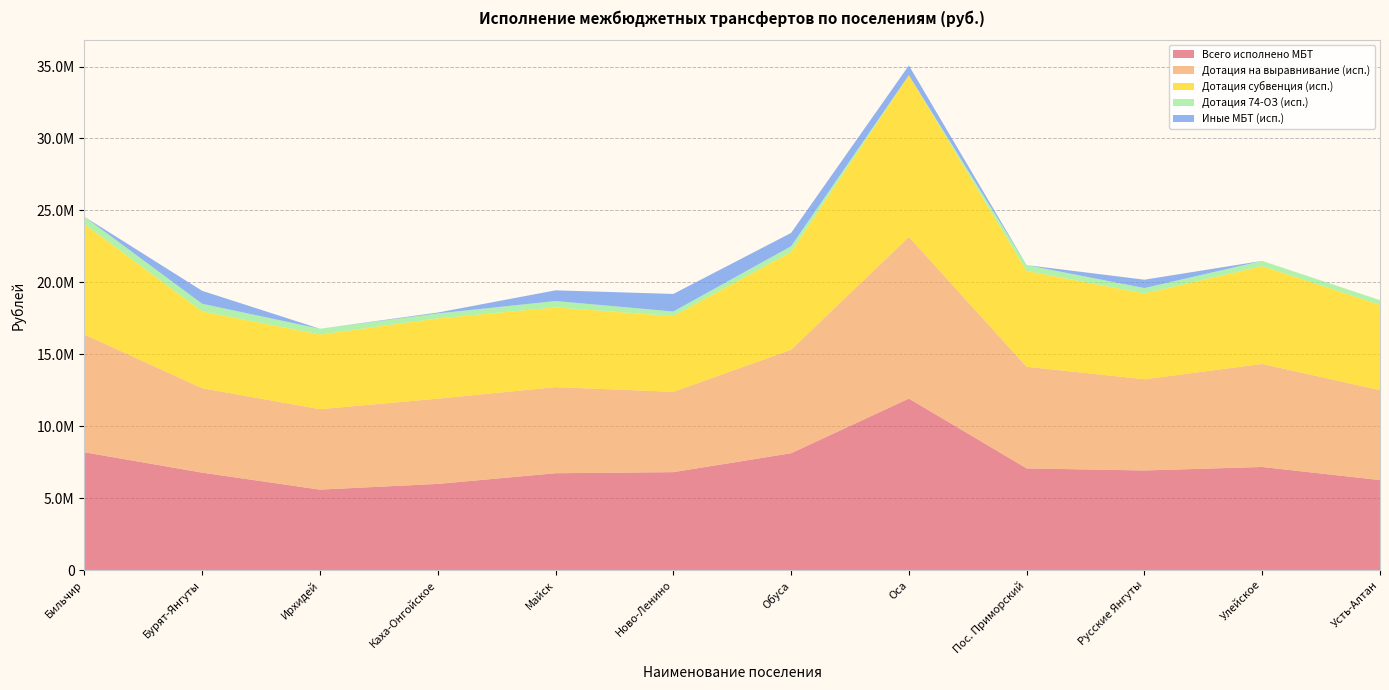

Reading left to right, transcribe all the data shown in this chart.

Всего исполнено МБТ: 8186500.0	6768839.5	5590000.0	5986165.0	6729000.0	6804400.0	8119767.4	11918851.8	7065000.0	6921461.4	7163000.0	6253000.0
Дотация на выравнивание (исп.): 8186500.0	5870000.0	5590000.0	5925000.0	5984000.0	5583000.0	7193000.0	11238200.0	7065000.0	6339000.0	7163000.0	6253000.0
Дотация субвенция (исп.): 7671500.0	5340000.0	5190000.0	5580000.0	5544000.0	5268000.0	6798000.0	11238200.0	6660000.0	5964000.0	6798000.0	5928000.0
Дотация 74-ОЗ (исп.): 515000.0	530000.0	400000.0	345000.0	440000.0	315000.0	395000.0	0.0	405000.0	375000.0	365000.0	325000.0
Иные МБТ (исп.): 0.0	898839.5	0.0	61164.9	745000.0	1221400.0	926767.4	680651.8	0.0	582461.4	0.0	0.0